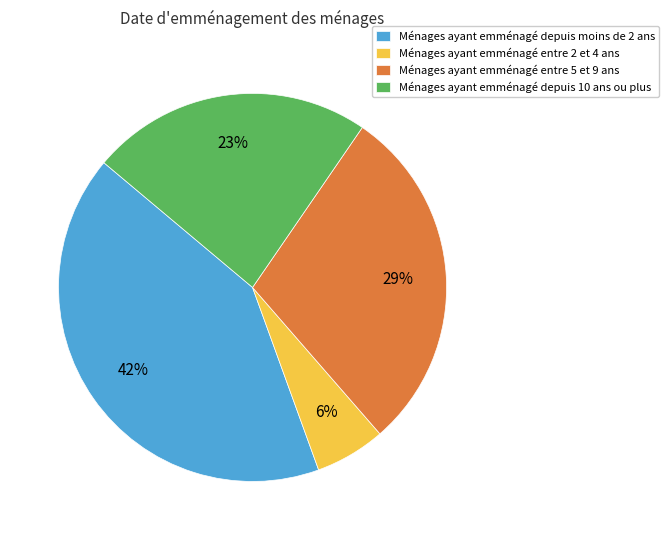

Approximately how many times larger is the value at Ménages ayant emménagé depuis moins de 2 ans compared to Ménages ayant emménagé depuis 10 ans ou plus?

1.8